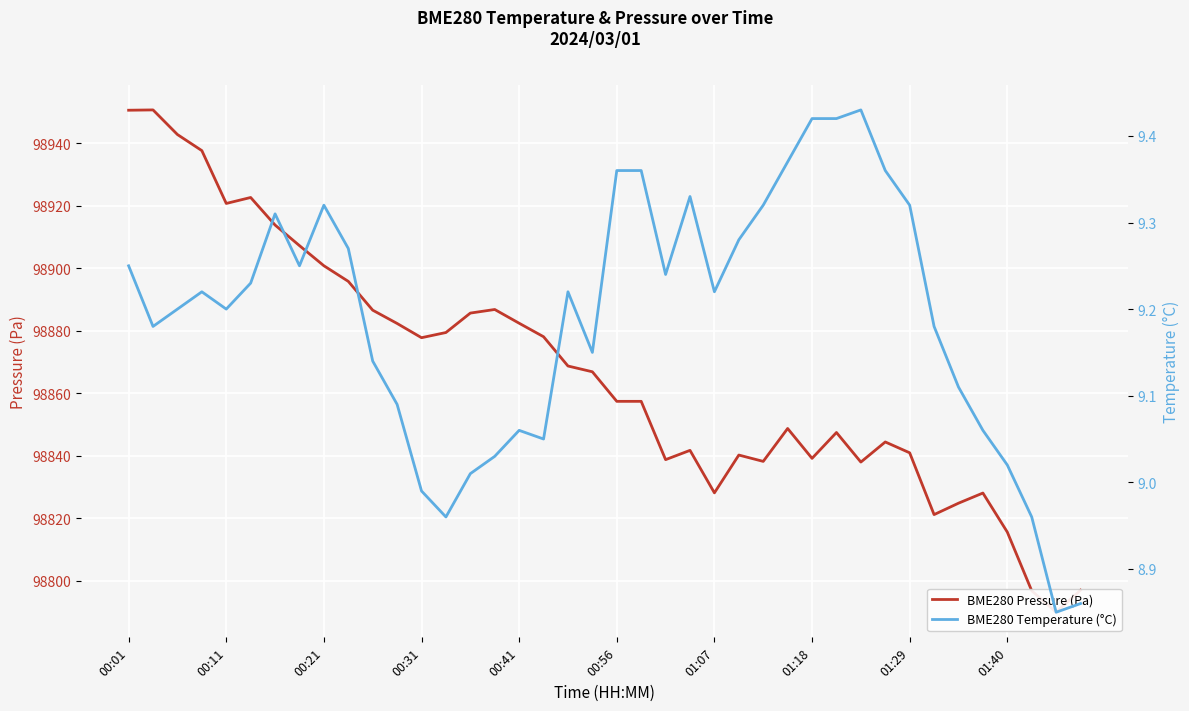

How many data points in BME280 Temperature (°C) are above 9?

35